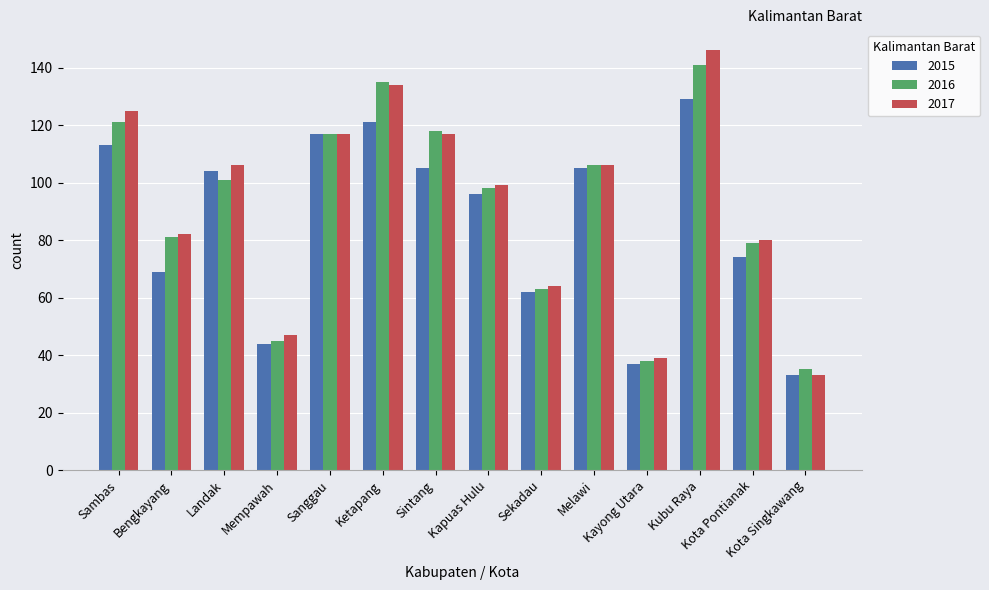

What is the difference between the maximum and minimum values in the 2017 series?

113